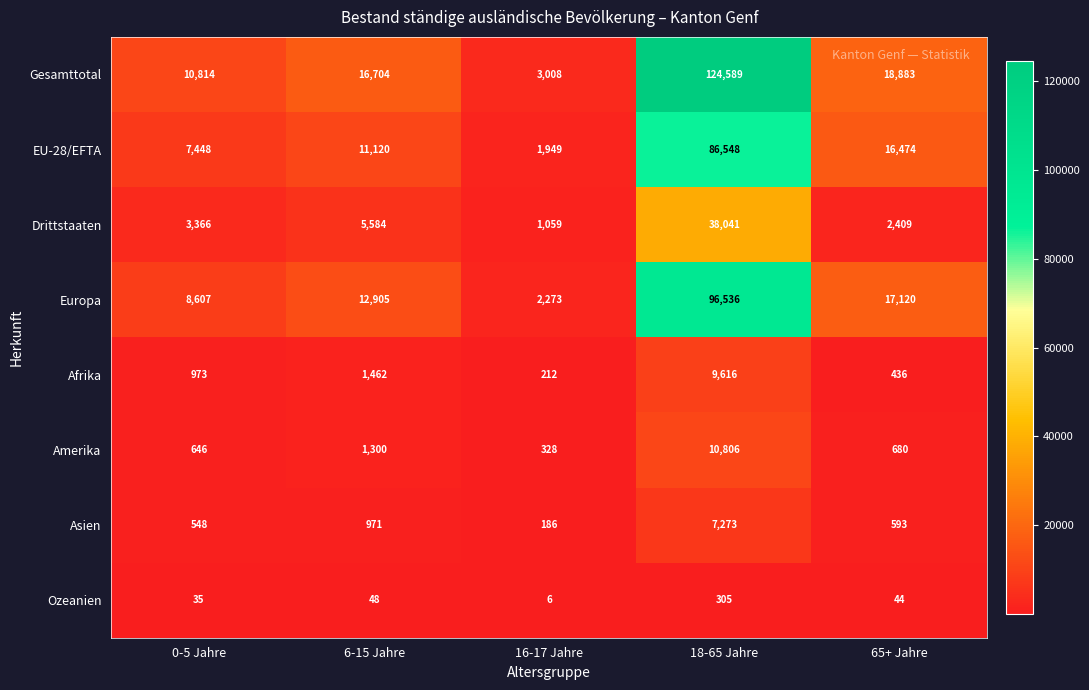

Which series changed the most between 6-15 Jahre and 16-17 Jahre?

Gesamttotal